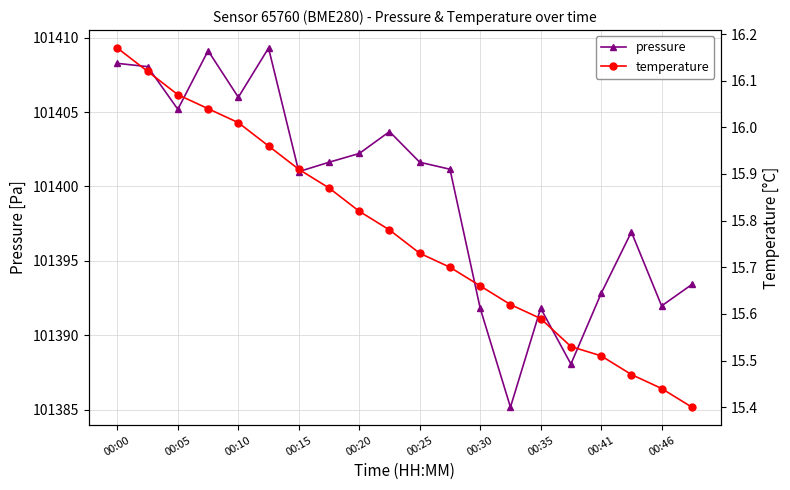

True or false: pressure has more than 0 points higher than both neighbors.

True